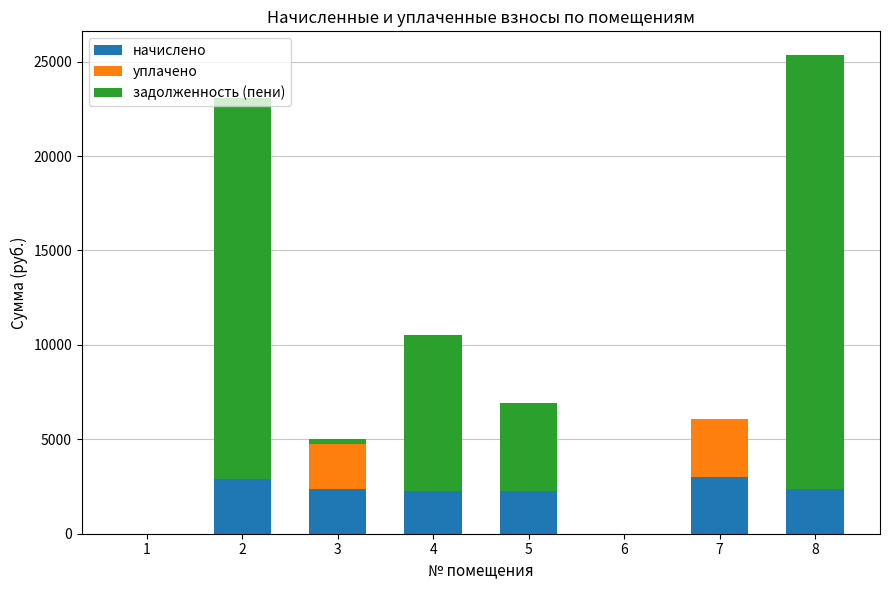

What is the highest value of the начислено series?

3024.2